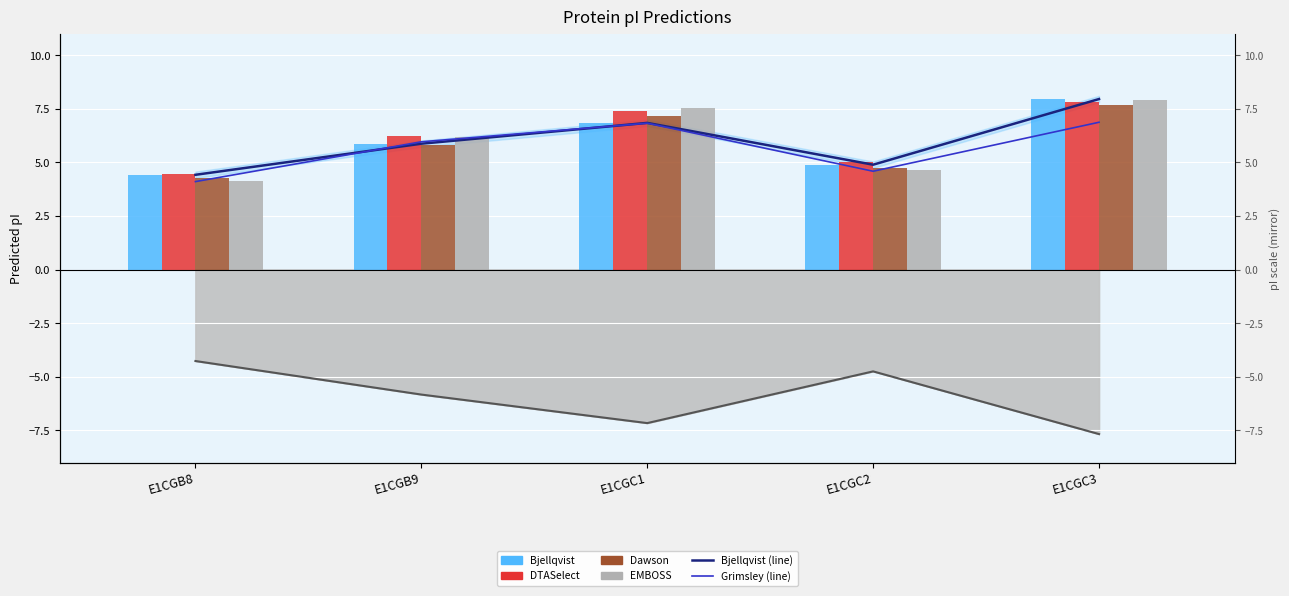

The Bjellqvist series shows 2.7 at E1CGC2. True or false?

False